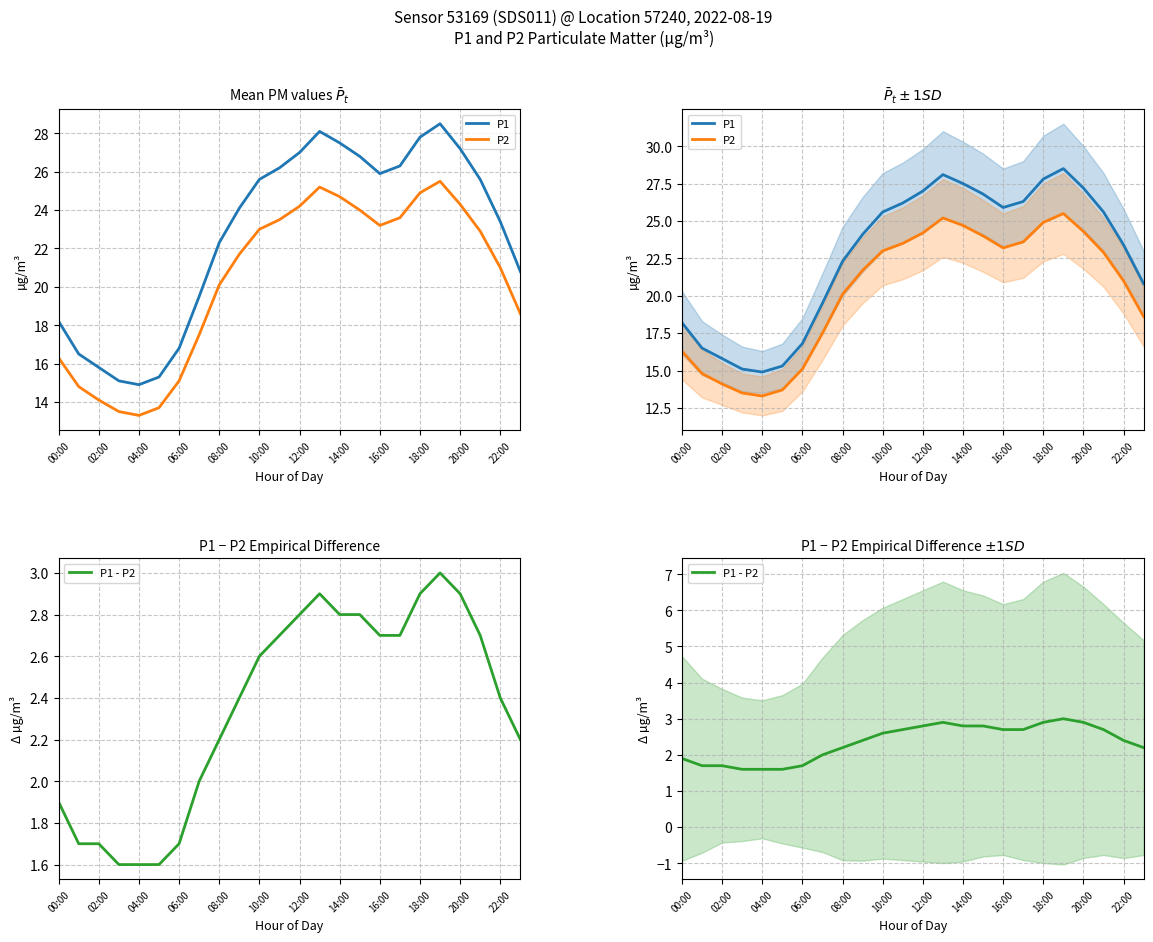

Reading left to right, extract all data points from this chart.

P1: 18.2	16.5	15.8	15.1	14.9	15.3	16.8	19.5	22.3	24.1	25.6	26.2	27.0	28.1	27.5	26.8	25.9	26.3	27.8	28.5	27.2	25.6	23.4	20.8
P2: 16.3	14.8	14.1	13.5	13.3	13.7	15.1	17.5	20.1	21.7	23.0	23.5	24.2	25.2	24.7	24.0	23.2	23.6	24.9	25.5	24.3	22.9	21.0	18.6
P1 - P2: 1.9	1.7	1.7	1.6	1.6	1.6	1.7	2.0	2.2	2.4	2.6	2.7	2.8	2.9	2.8	2.8	2.7	2.7	2.9	3.0	2.9	2.7	2.4	2.2